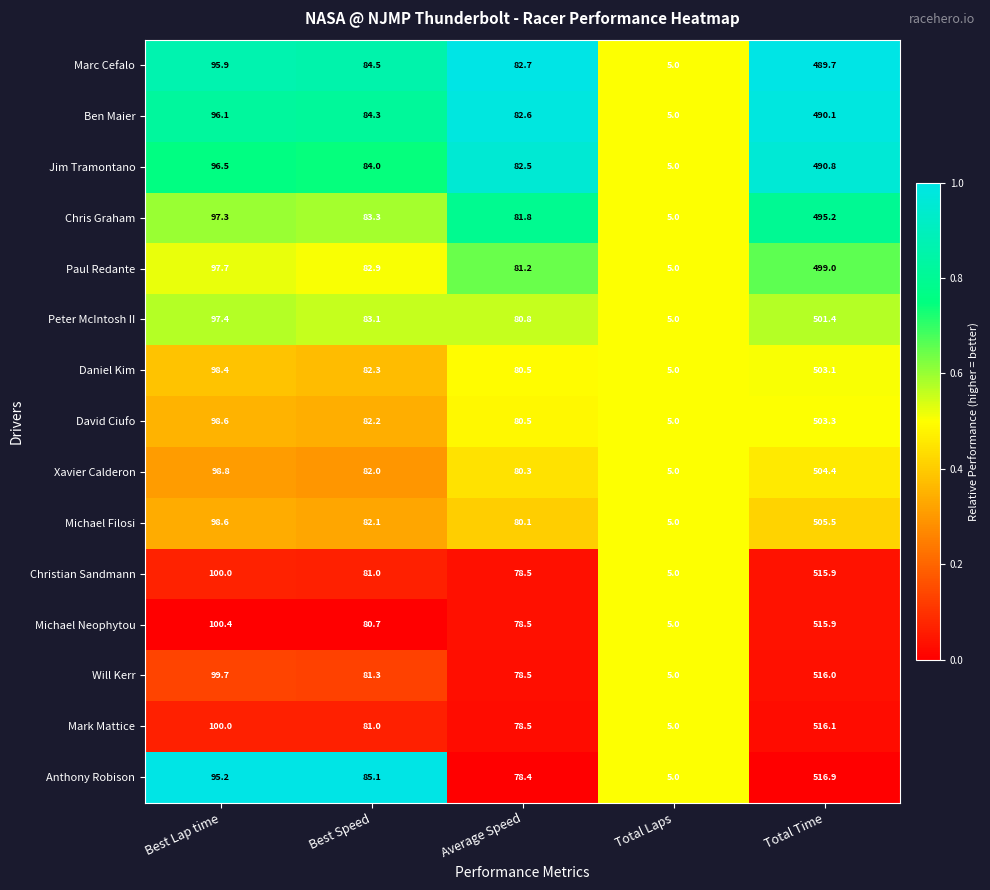

At which category is the sum across all series the highest?

Total Time